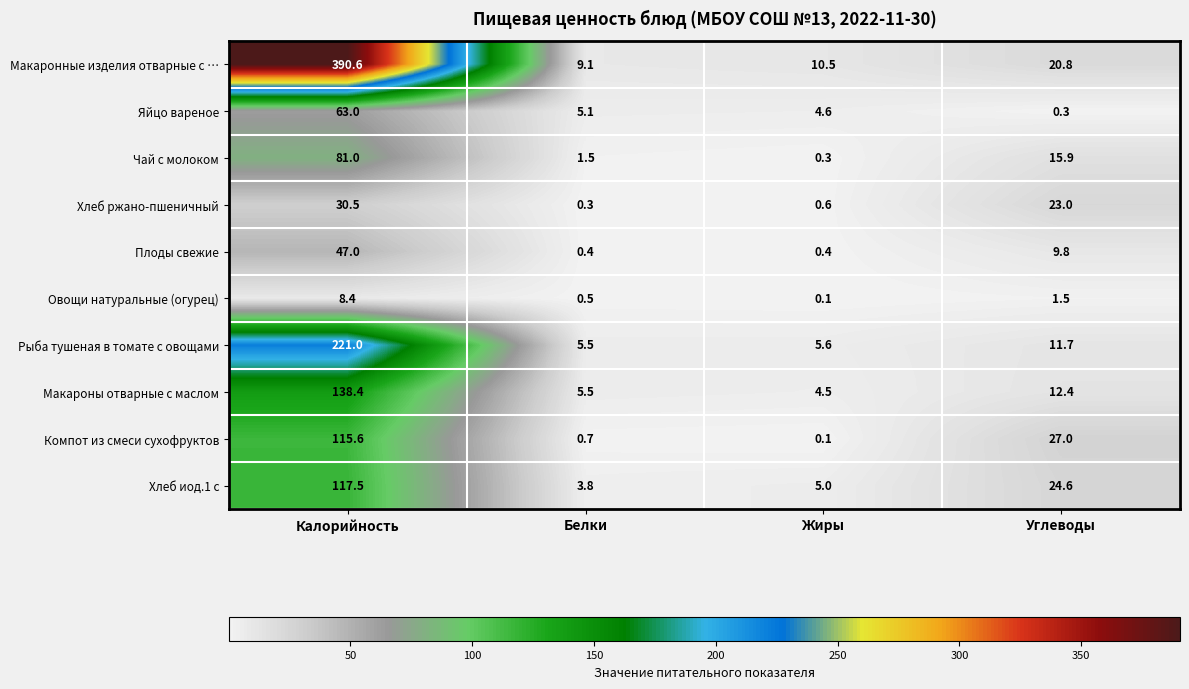

What is the difference between the Рыба тушеная в томате с овощами values at Жиры and Калорийность?

215.4